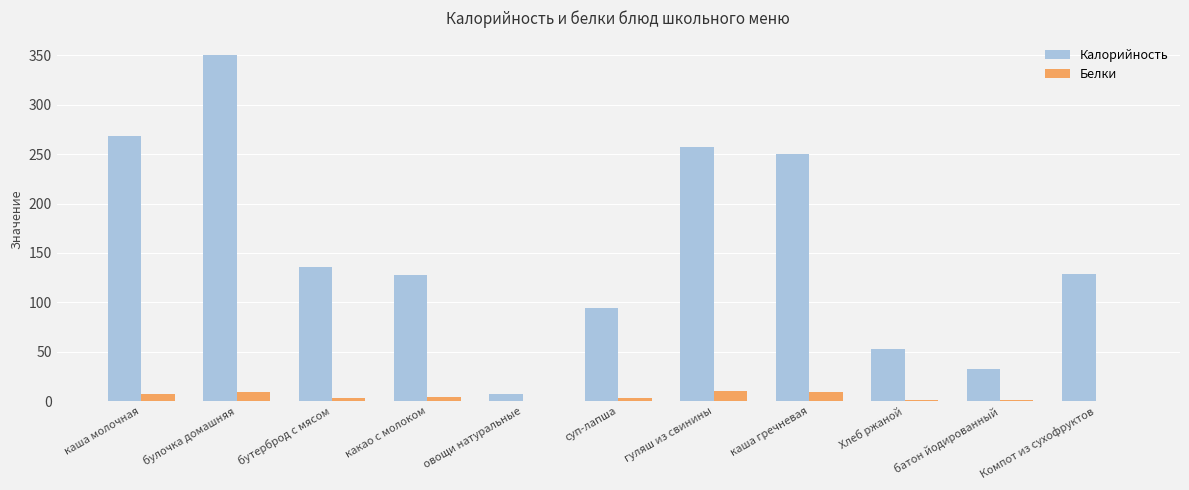

Does the chart contain stacked bars?

No